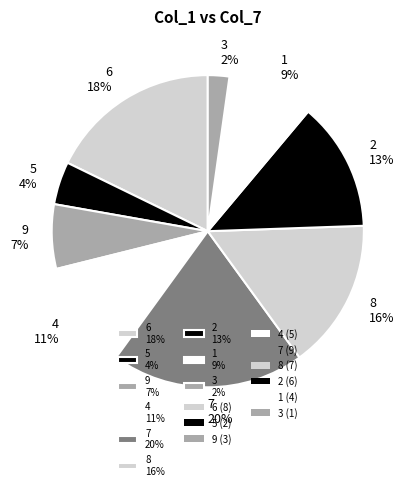

Which has a higher value, 2 13% or 3 2%?

2 13%